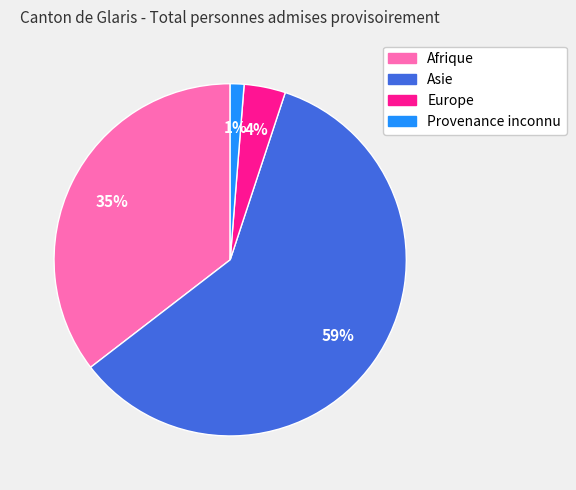

Is there any slice that represents more than half of the pie?

Yes